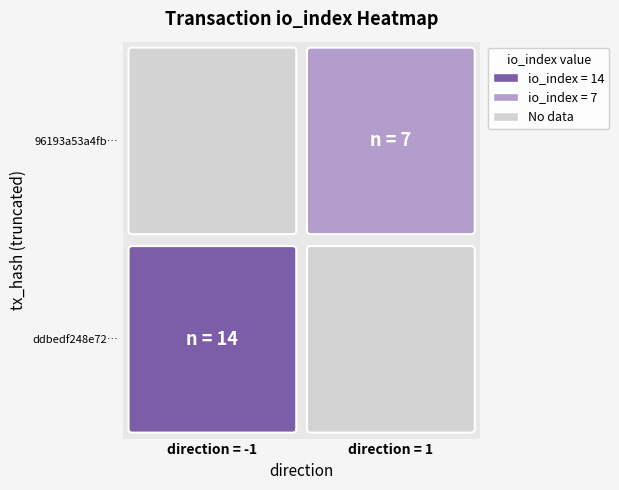

Which series has the widest spread of values?

ddbedf248e7249ffb26810a1934b3a8632e24a9